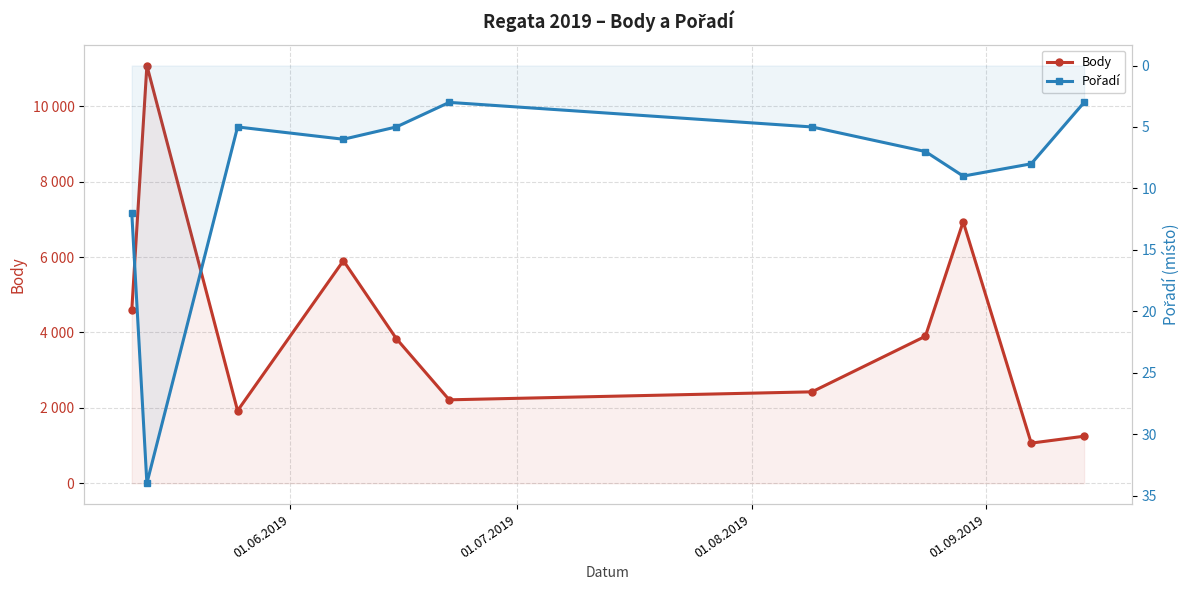

Where is the first local maximum for Pořadí?

01.07.2019